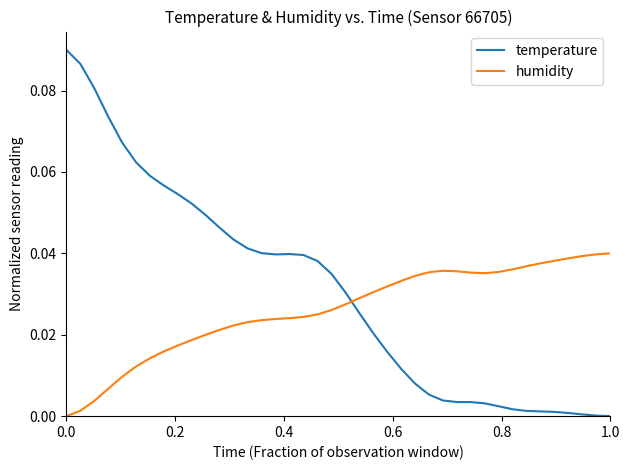

Which series has the widest spread of values?

temperature